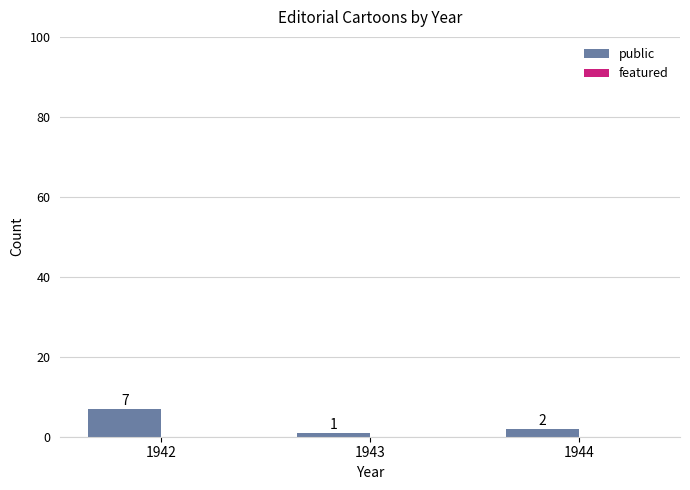

What is the value of the 1st bar from the left?

7